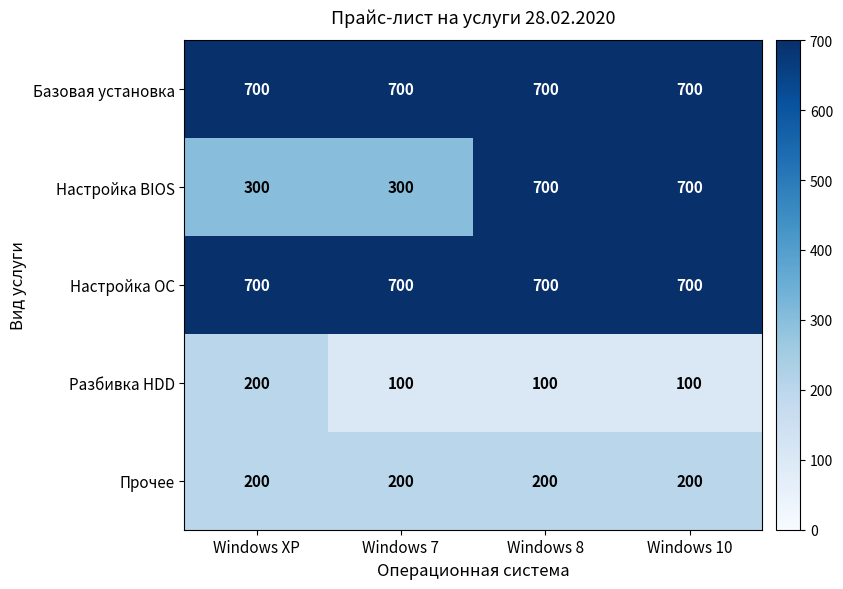

How many data points does each series have?

4